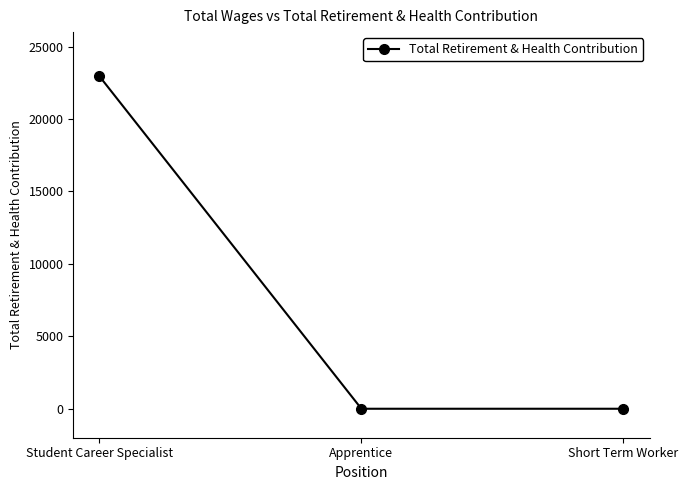

The value at Student Career Specialist is 22950. True or false?

True